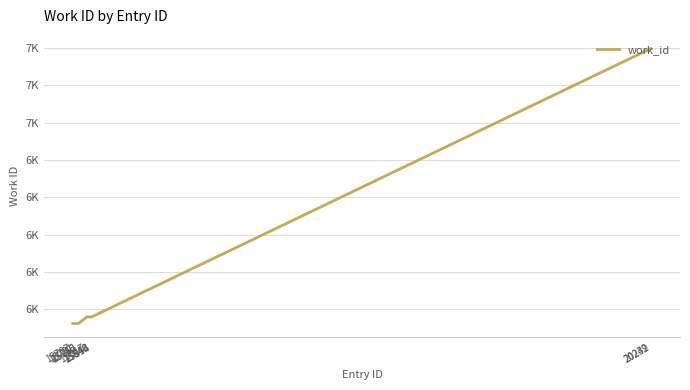

Does the chart display data point markers on the line(s)?

No